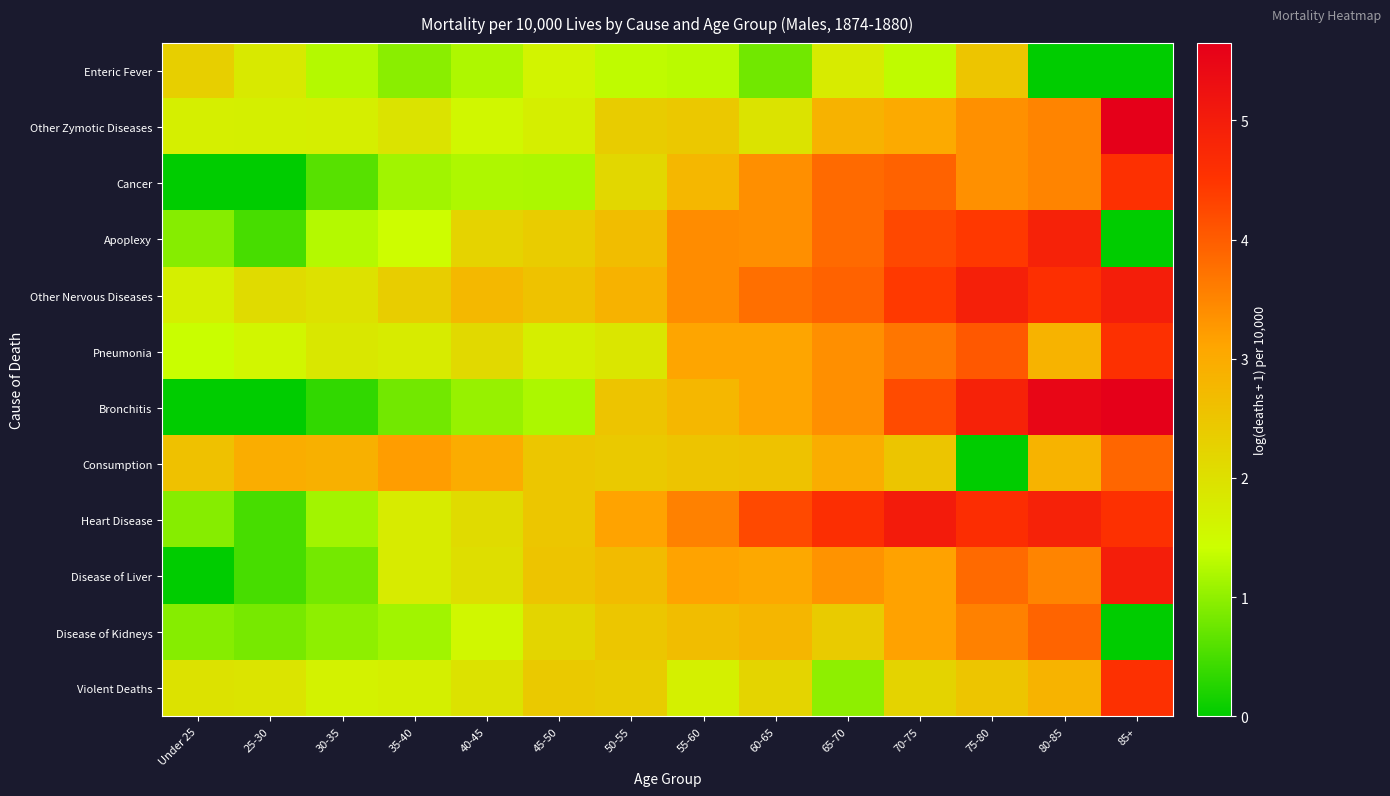

Reading left to right, list all the values displayed in this chart.

Enteric Fever: Under 25=2.3	25-30=1.8	30-35=1.3	35-40=1.0	40-45=1.2	45-50=1.6	50-55=1.3	55-60=1.3	60-65=0.8	65-70=1.8	70-75=1.3	75-80=2.5	80-85=0.0	85+=0.0
Other Zymotic Diseases: Under 25=1.7	25-30=1.7	30-35=1.7	35-40=1.9	40-45=1.6	45-50=1.7	50-55=2.4	55-60=2.5	60-65=1.9	65-70=2.9	70-75=3.0	75-80=3.4	80-85=3.5	85+=5.6
Cancer: Under 25=0.0	25-30=0.0	30-35=0.6	35-40=1.1	40-45=1.2	45-50=1.2	50-55=2.2	55-60=2.8	60-65=3.4	65-70=3.8	70-75=3.9	75-80=3.4	80-85=3.5	85+=4.6
Apoplexy: Under 25=0.9	25-30=0.5	30-35=1.3	35-40=1.5	40-45=2.2	45-50=2.4	50-55=2.7	55-60=3.4	60-65=3.4	65-70=3.8	70-75=4.3	75-80=4.5	80-85=4.9	85+=0.0
Other Nervous Diseases: Under 25=1.7	25-30=2.1	30-35=2.0	35-40=2.3	40-45=2.7	45-50=2.6	50-55=2.9	55-60=3.4	60-65=3.8	65-70=3.9	70-75=4.4	75-80=4.9	80-85=4.6	85+=5.0
Pneumonia: Under 25=1.4	25-30=1.6	30-35=1.9	35-40=1.8	40-45=2.1	45-50=1.7	50-55=1.9	55-60=3.1	60-65=3.1	65-70=3.4	70-75=3.7	75-80=4.1	80-85=2.9	85+=4.6
Bronchitis: Under 25=0.0	25-30=0.0	30-35=0.4	35-40=0.8	40-45=1.1	45-50=1.2	50-55=2.5	55-60=2.8	60-65=3.1	65-70=3.4	70-75=4.2	75-80=4.9	80-85=5.5	85+=5.6
Consumption: Under 25=2.6	25-30=3.0	30-35=2.9	35-40=3.2	40-45=3.0	45-50=2.5	50-55=2.4	55-60=2.5	60-65=2.6	65-70=3.0	70-75=2.5	75-80=0.0	80-85=2.9	85+=3.9
Heart Disease: Under 25=0.9	25-30=0.5	30-35=1.1	35-40=1.8	40-45=2.1	45-50=2.5	50-55=3.1	55-60=3.5	60-65=4.2	65-70=4.6	70-75=5.0	75-80=4.6	80-85=4.9	85+=4.6
Disease of Liver: Under 25=0.0	25-30=0.5	30-35=0.8	35-40=1.8	40-45=2.0	45-50=2.5	50-55=2.7	55-60=3.1	60-65=3.0	65-70=3.3	70-75=3.1	75-80=3.8	80-85=3.5	85+=5.0
Disease of Kidneys: Under 25=0.9	25-30=0.8	30-35=1.0	35-40=1.1	40-45=1.6	45-50=2.2	50-55=2.5	55-60=2.7	60-65=2.8	65-70=2.4	70-75=3.1	75-80=3.6	80-85=3.9	85+=0.0
Violent Deaths: Under 25=2.0	25-30=1.9	30-35=1.6	35-40=1.7	40-45=2.0	45-50=2.4	50-55=2.4	55-60=1.7	60-65=2.2	65-70=1.0	70-75=2.2	75-80=2.5	80-85=2.9	85+=4.6